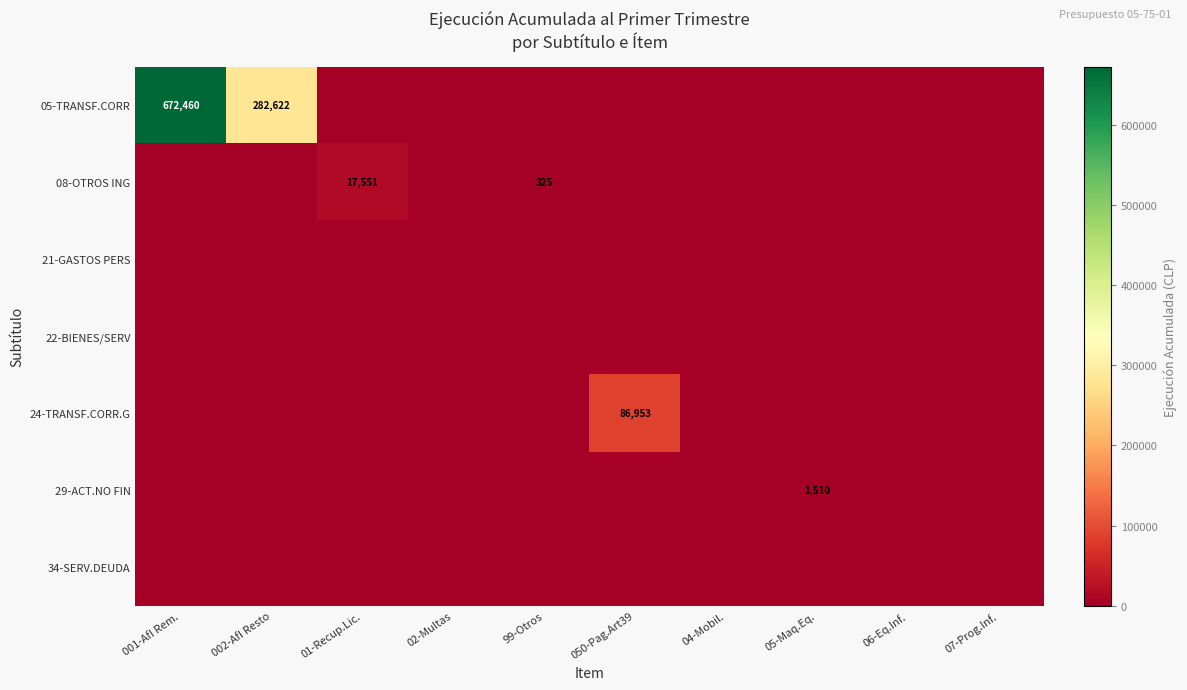

True or false: 24-TRANSF.CORR.G has a value of 34671 at 050-Pag.Art39.

False